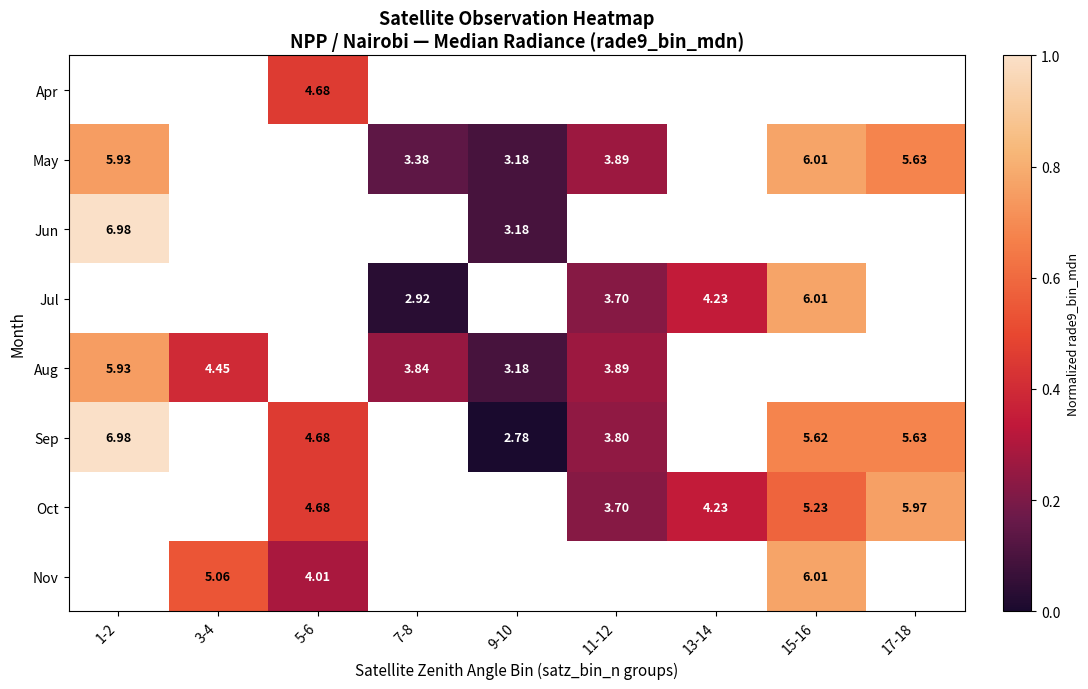

At which label does Oct reach its peak?

1-2